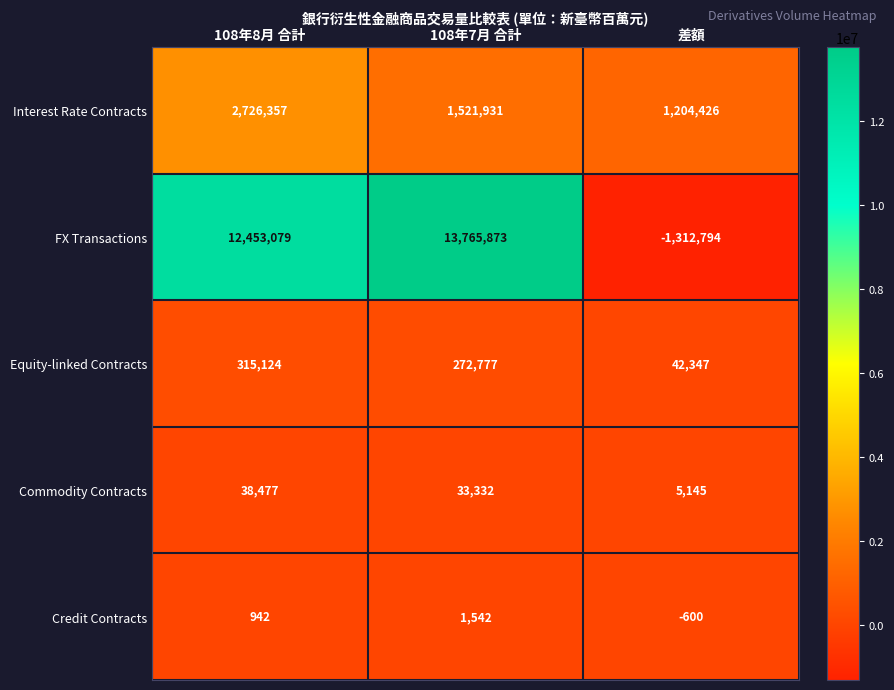

What is the difference between the maximum and minimum values in the Equity-linked Contracts series?

272777